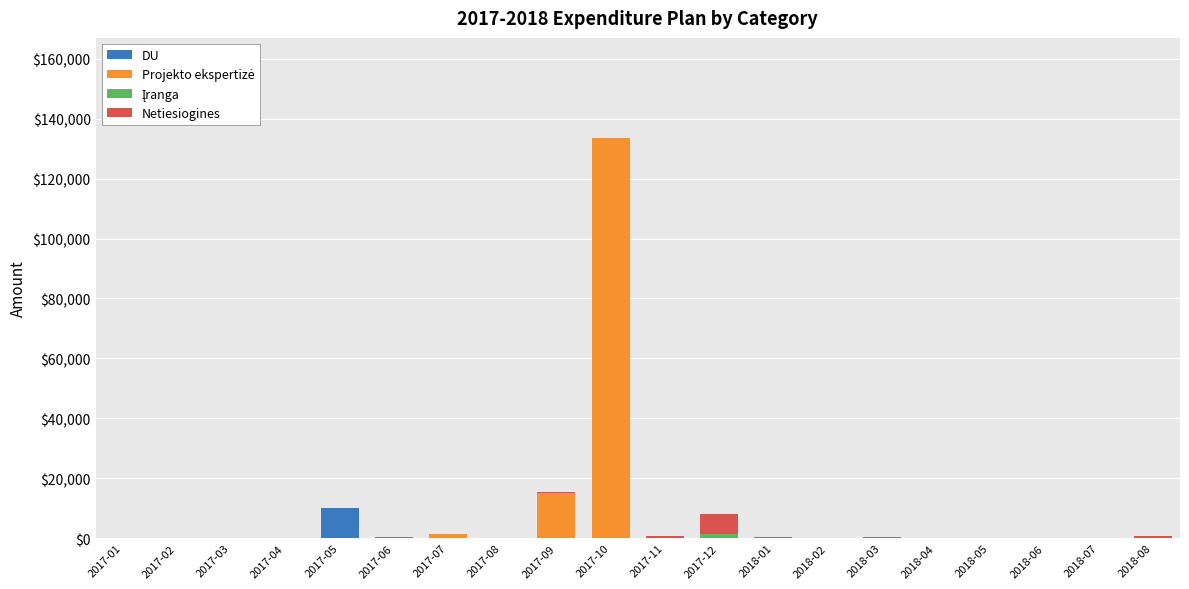

At which category is the sum across all series the highest?

2017-10